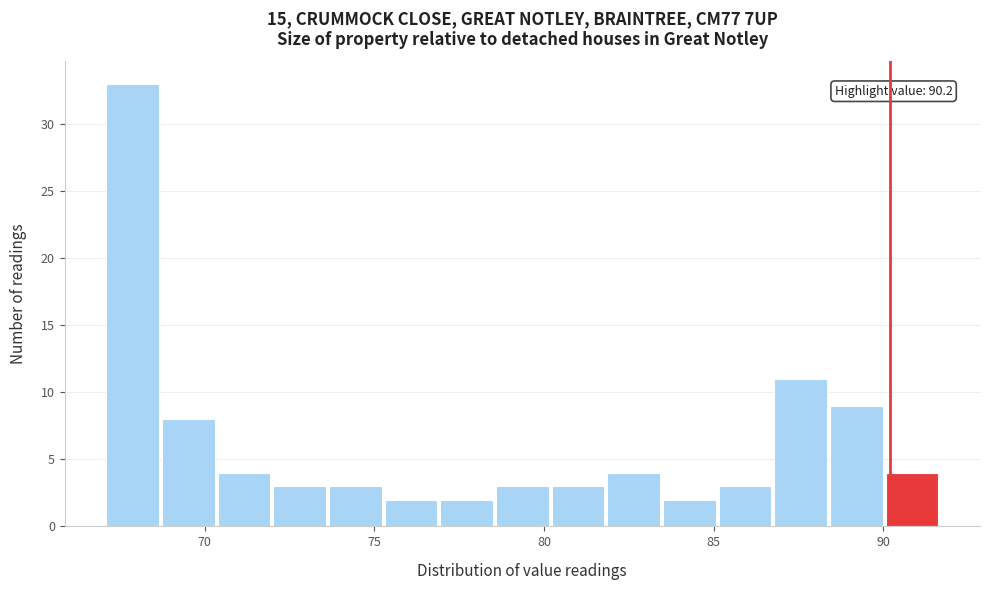

Read against the x-axis, roughly where is the centre of the tallest bar?

68.0